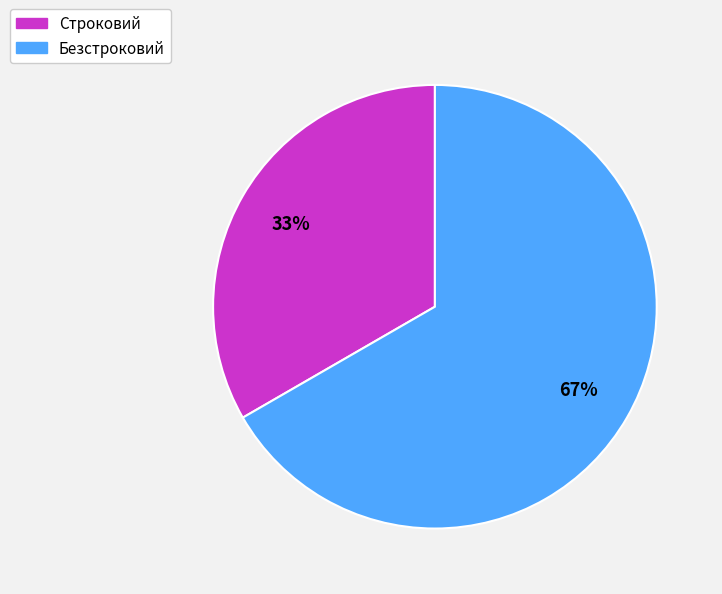

Is there any slice that represents more than half of the pie?

Yes